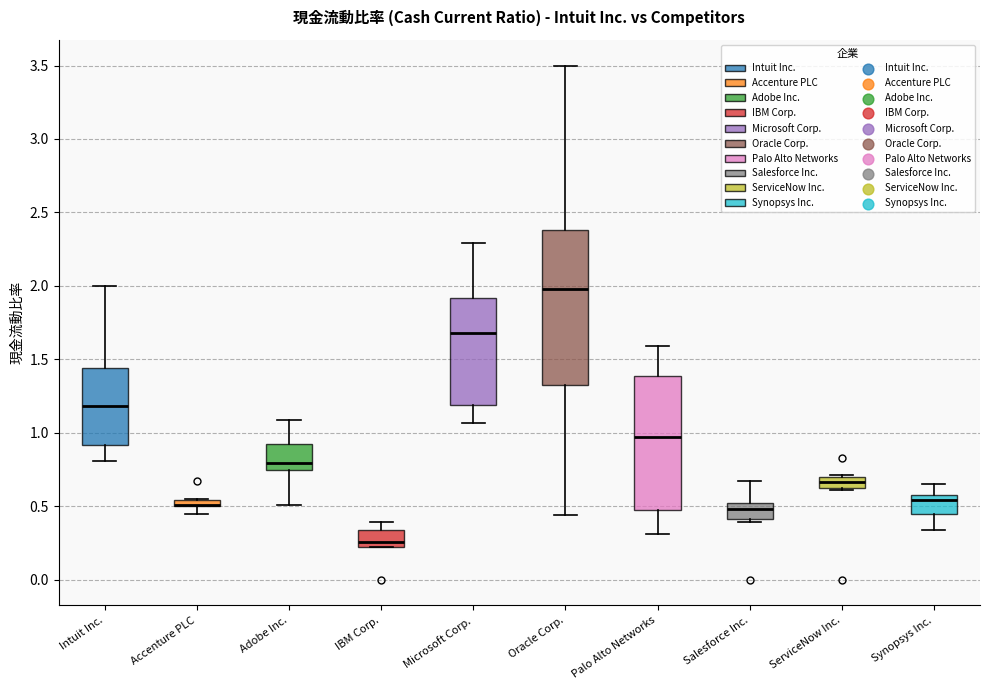

Which box is the tallest, from its lower edge to its upper edge?

Oracle Corp.